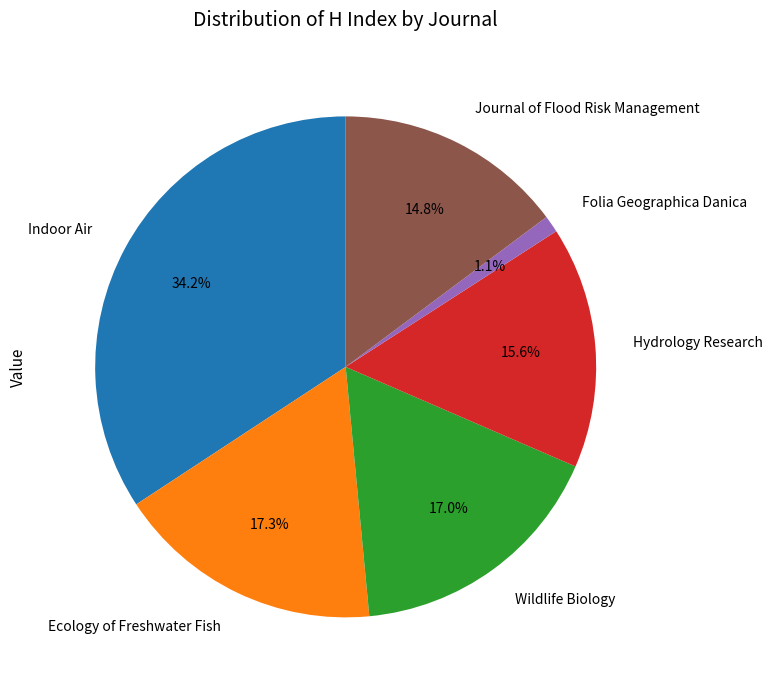

To the nearest percent, what portion does Hydrology Research represent?

16%